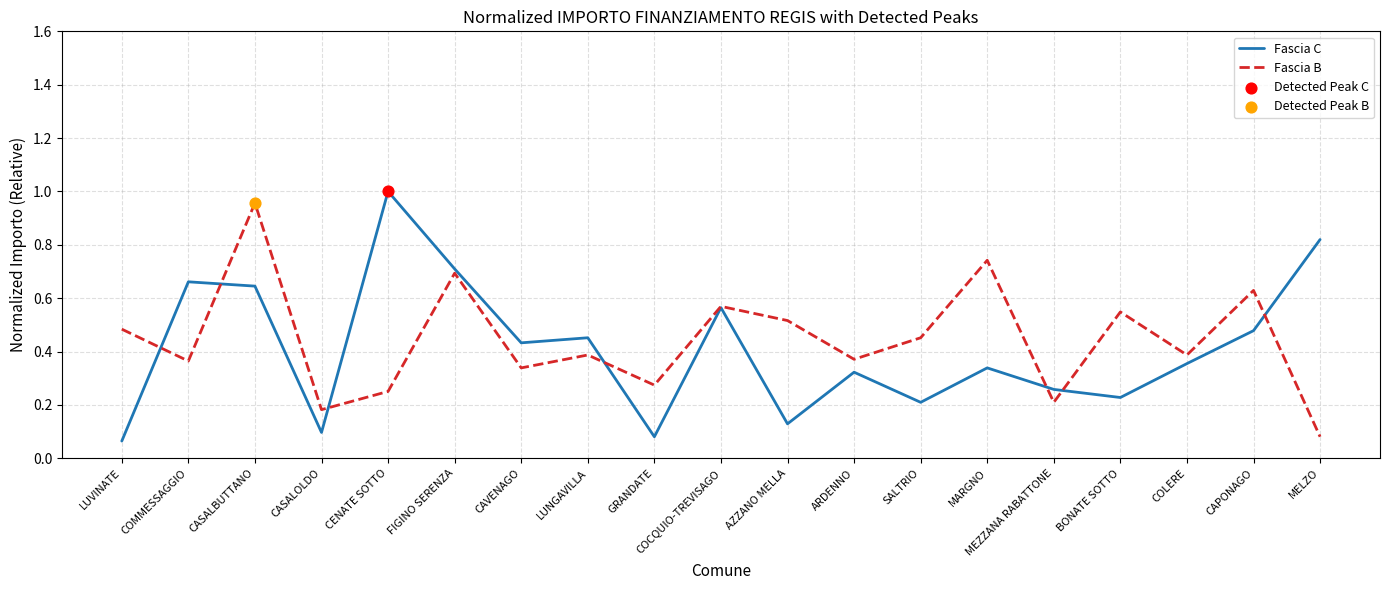

Between GRANDATE and ARDENNO, which series saw the biggest shift?

Fascia C